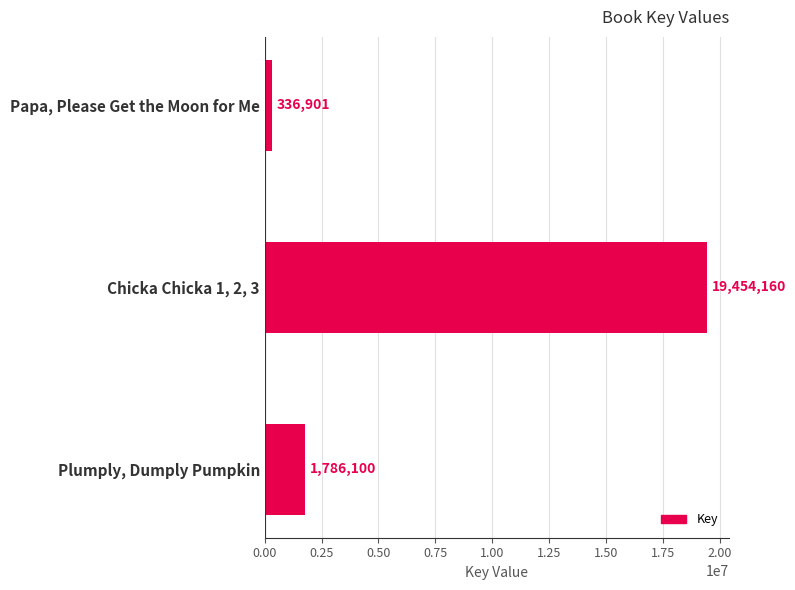

How many data points are less than 1786100?

1